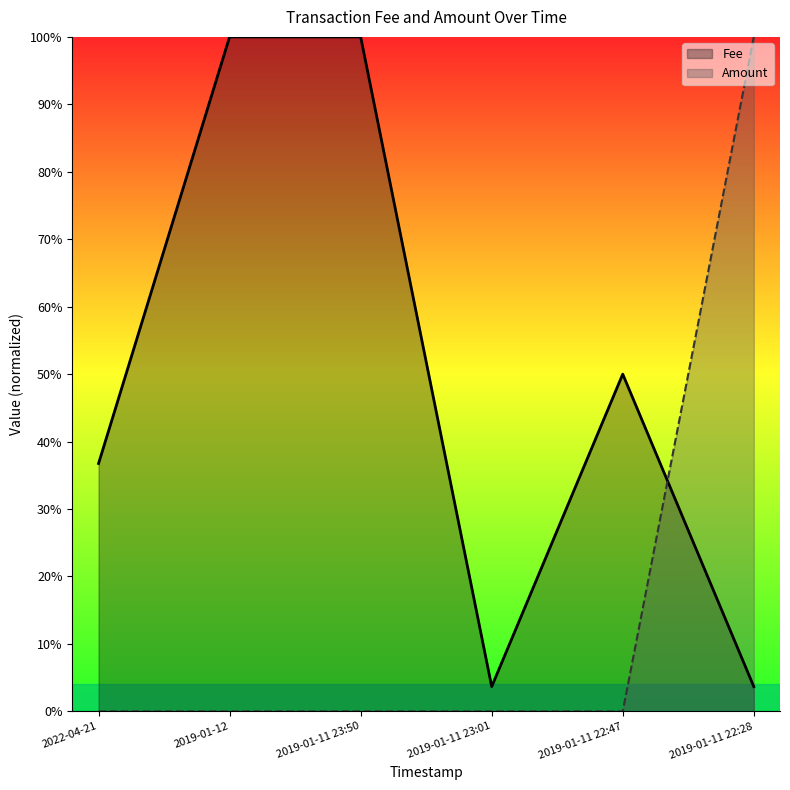

What is the total value across all series at 2019-01-11 23:50?

1.0